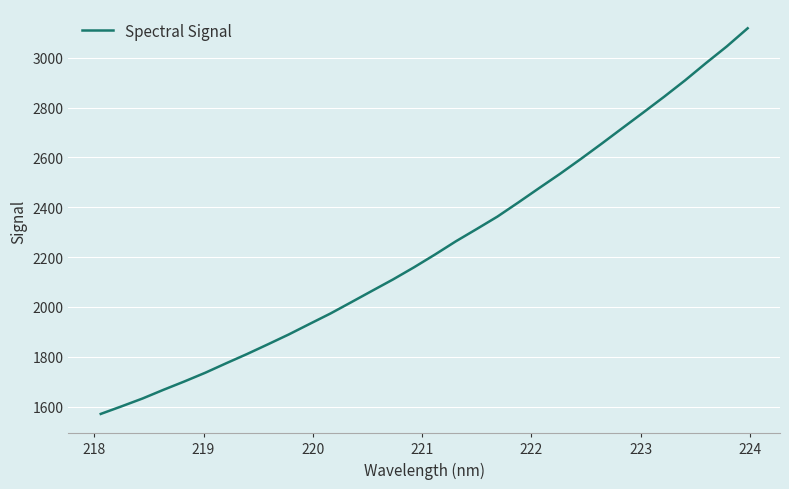

What is the maximum value shown in the chart?

3117.9